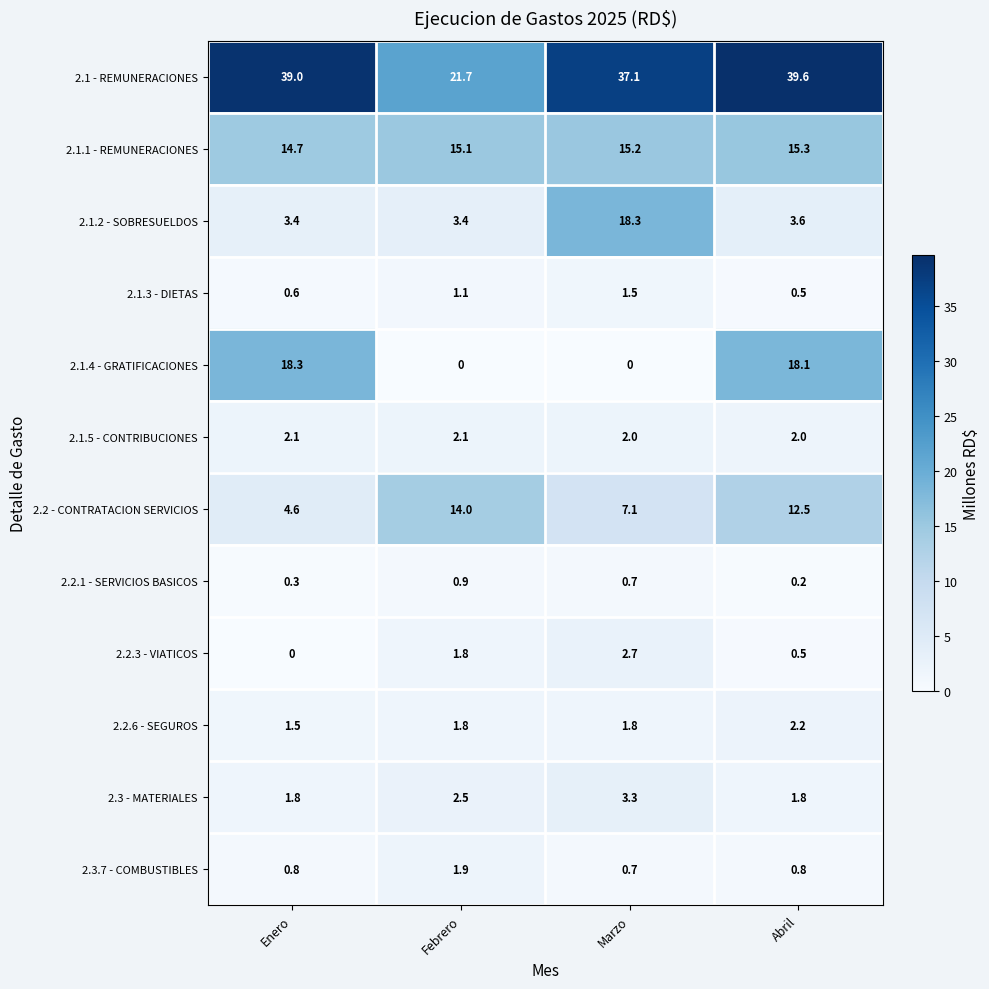

Is it true that 2.3.7 - COMBUSTIBLES equals 0.8 at Abril?

True